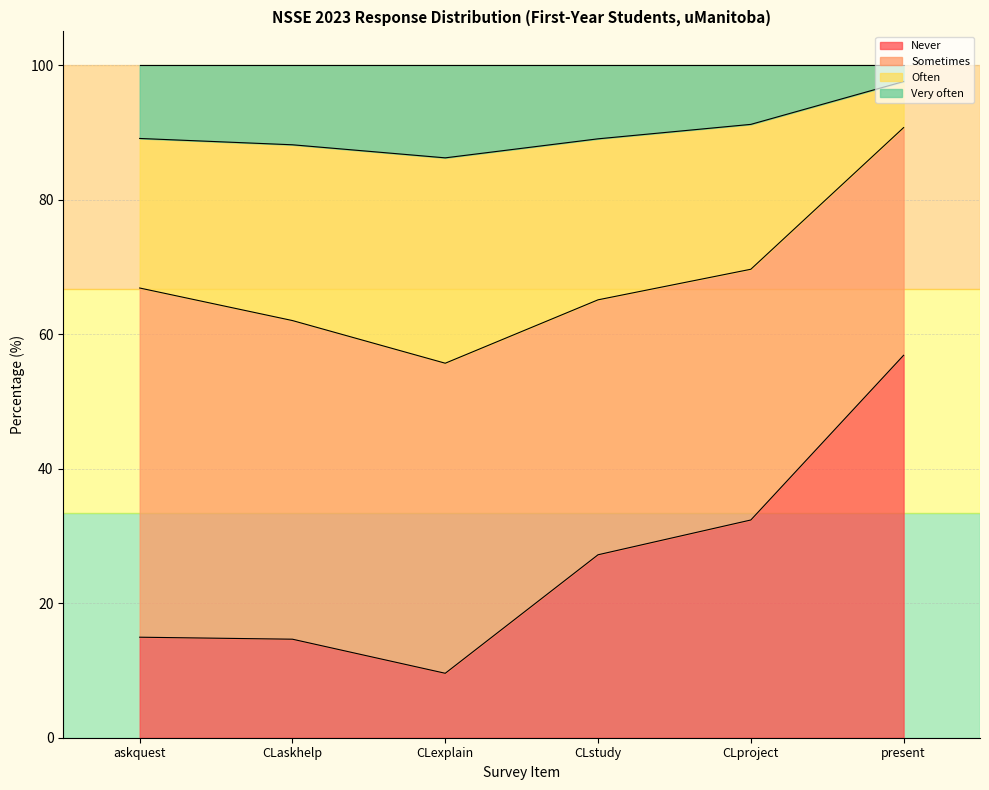

What is the label of the 5th point from the right?

CLaskhelp